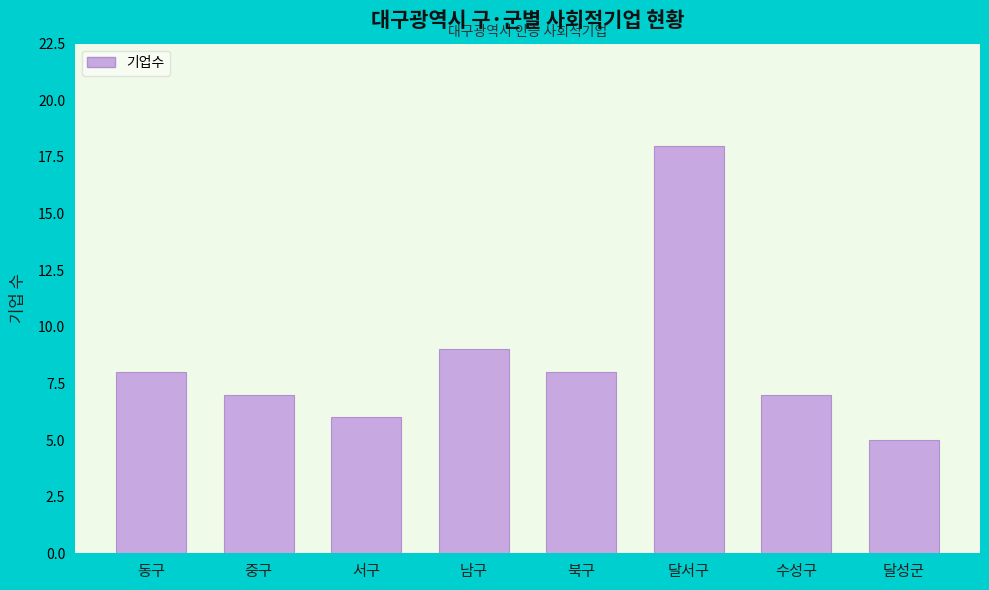

Reading right to left, what are all the values shown in this chart?

5	7	18	8	9	6	7	8